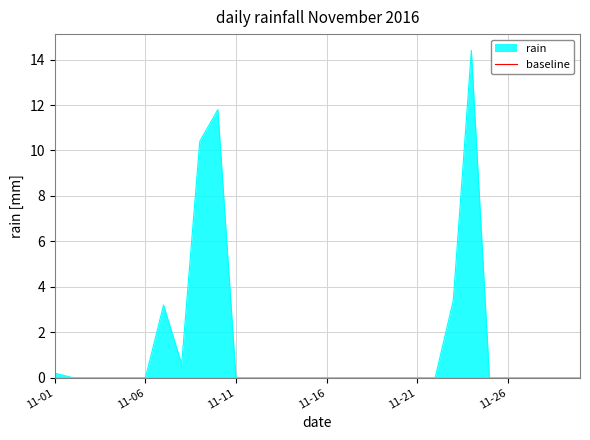

Where is the data nearest to the value 7?

2016-11-09